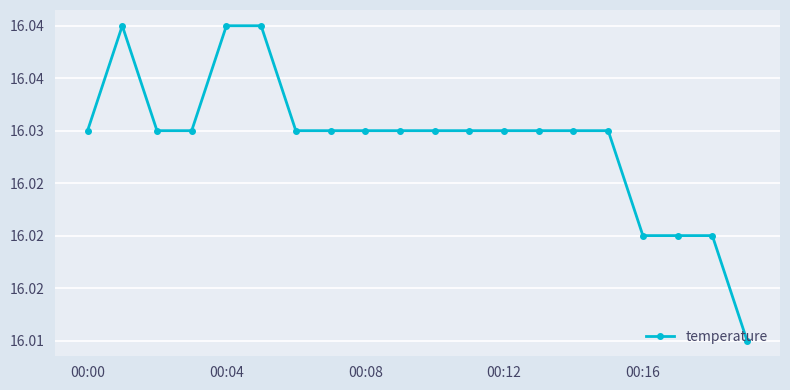

Reading left to right, extract all data points from this chart.

16.0	16.0	16.0	16.0	16.0	16.0	16.0	16.0	16.0	16.0	16.0	16.0	16.0	16.0	16.0	16.0	16.0	16.0	16.0	16.0